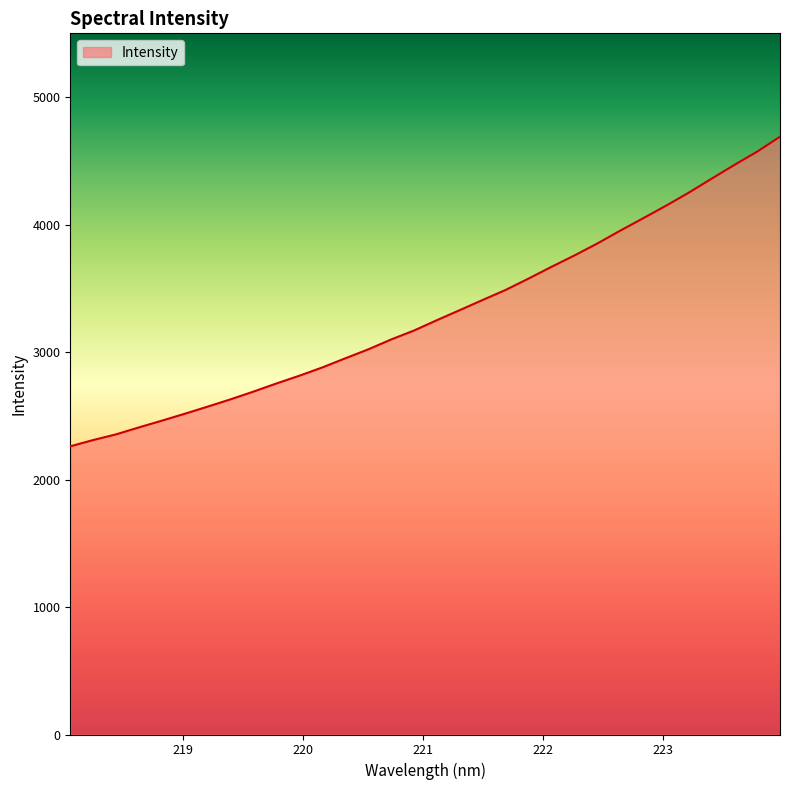

What is the smallest value displayed?

2260.5